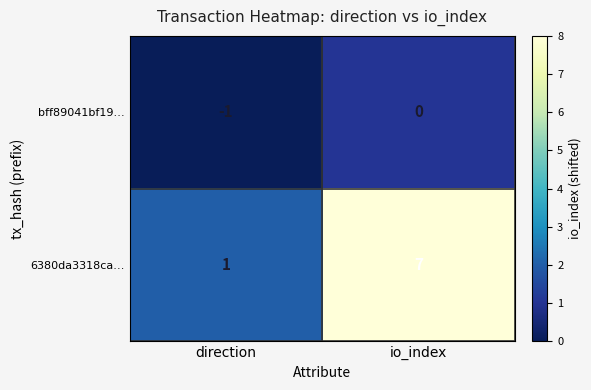

Rank the series by their average value, from lowest to highest.

bff89041bf19…, 6380da3318ca…